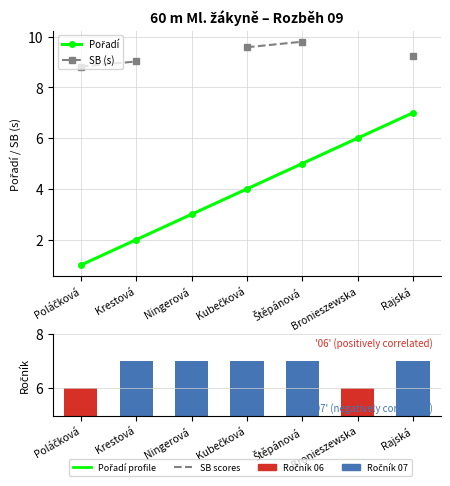

Is the value of SB (s) at Krestová greater than the value of Ročník at Rajská?

Yes